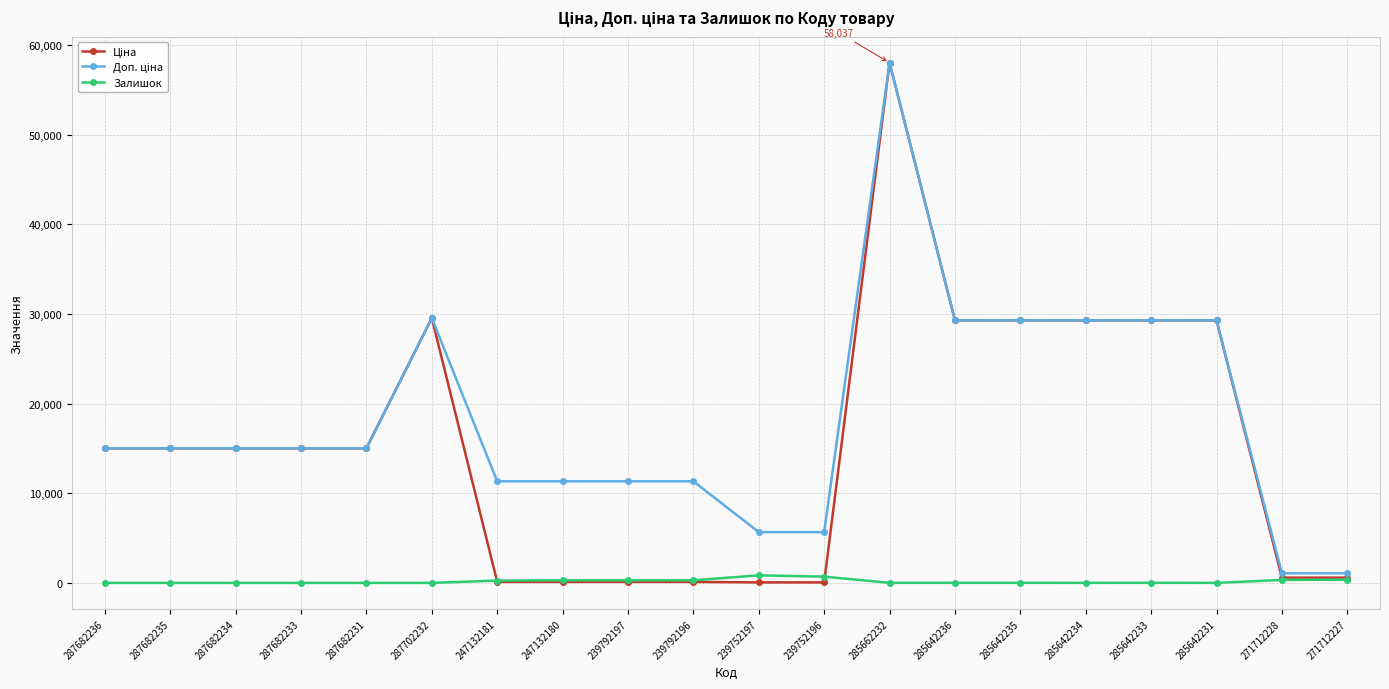

True or false: Залишок has more than 0 points higher than both neighbors.

True